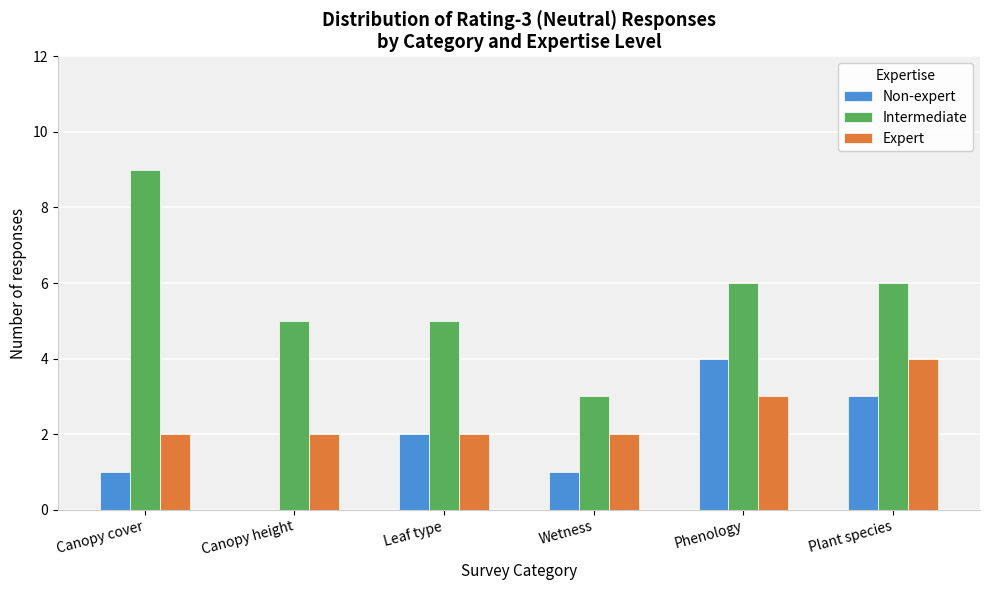

Reading left to right, what are all the values shown in this chart?

Non-expert: Canopy cover=1	Canopy height=0	Leaf type=2	Wetness=1	Phenology=4	Plant species=3
Intermediate: Canopy cover=9	Canopy height=5	Leaf type=5	Wetness=3	Phenology=6	Plant species=6
Expert: Canopy cover=2	Canopy height=2	Leaf type=2	Wetness=2	Phenology=3	Plant species=4